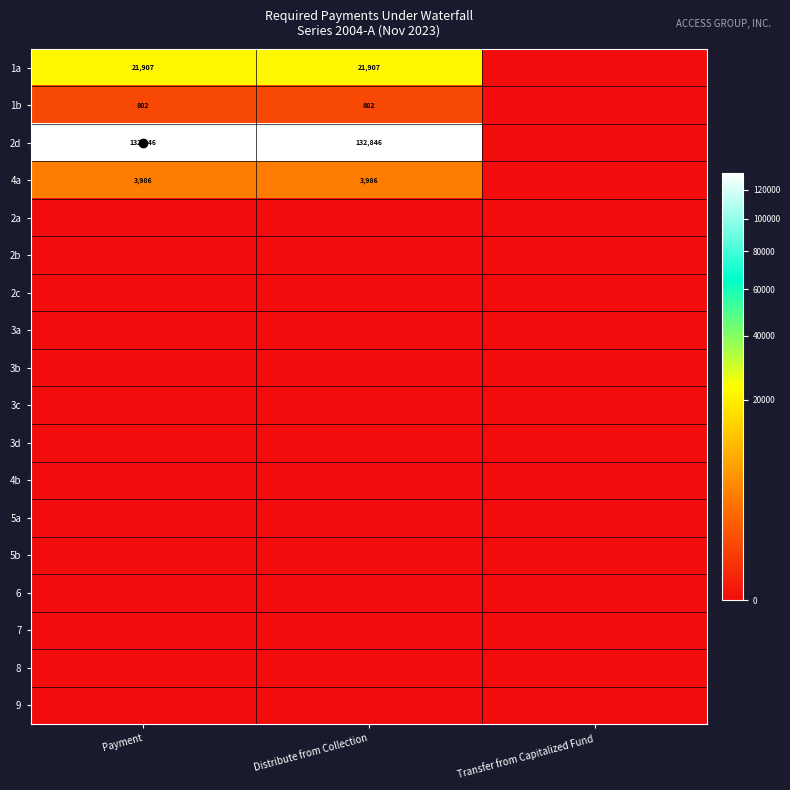

The 2d series shows 132846 at Payment. True or false?

True